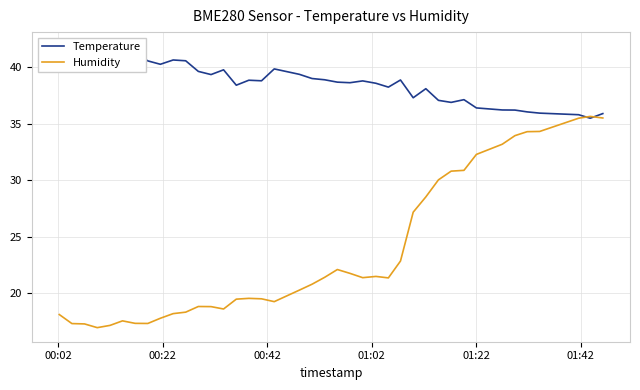

List the series in order of their overall mean, lowest first.

Humidity, Temperature